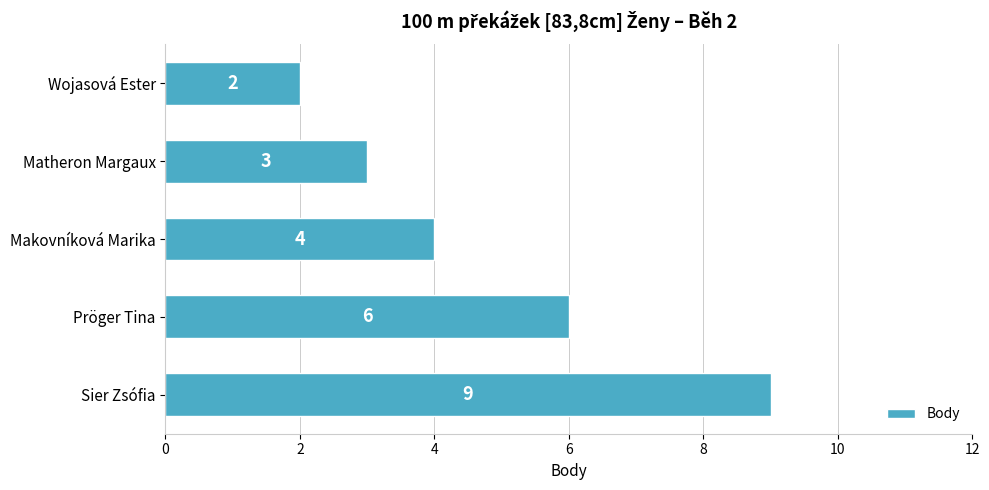

Rank the categories by value from highest to lowest.

Sier Zsófia, Pröger Tina, Makovníková Marika, Matheron Margaux, Wojasová Ester